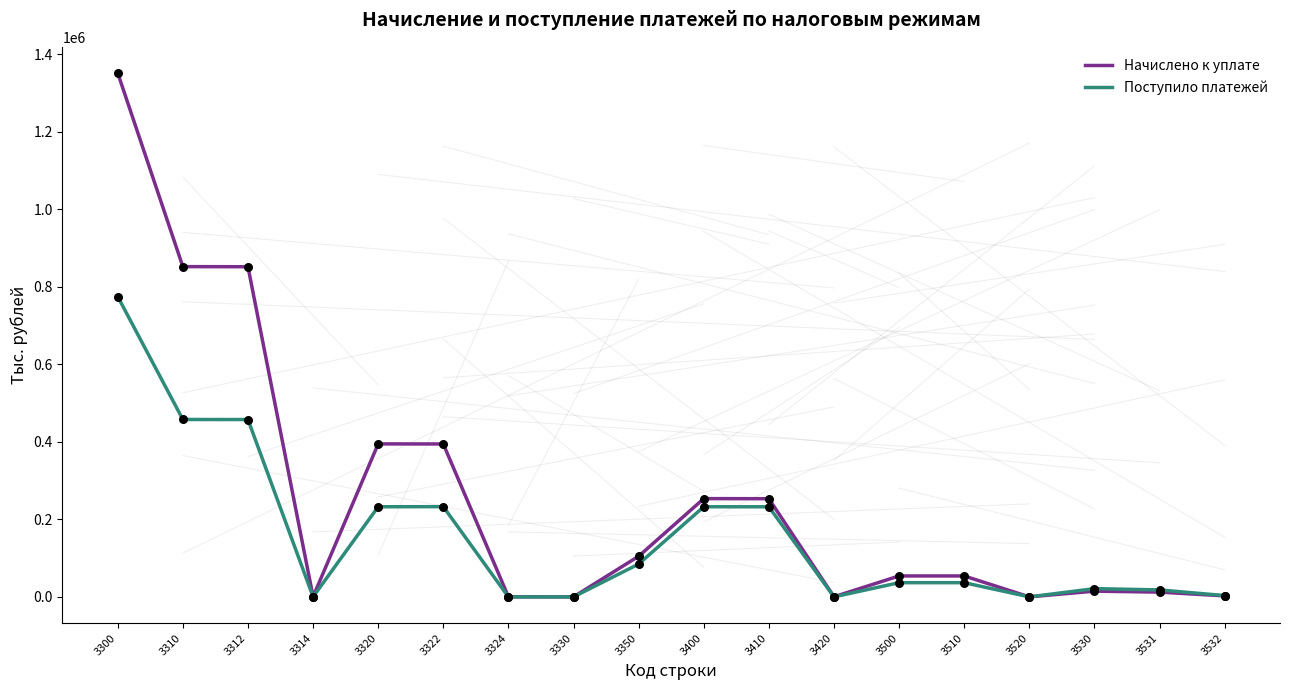

Rank the series by their average value, from highest to lowest.

Начислено к уплате, Поступило платежей